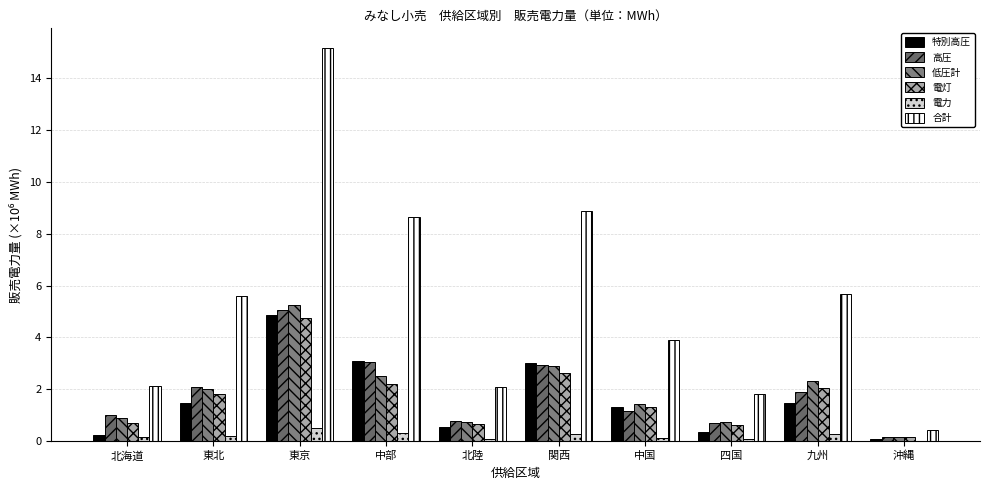

What is the maximum value for 低圧計?

5.3